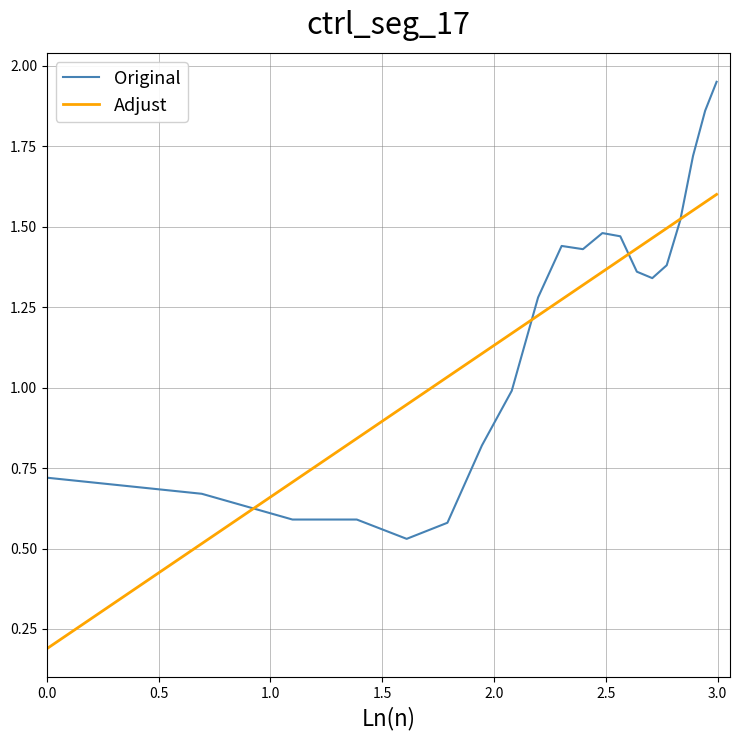

List the series in order of their peak value, lowest first.

Adjust, Original